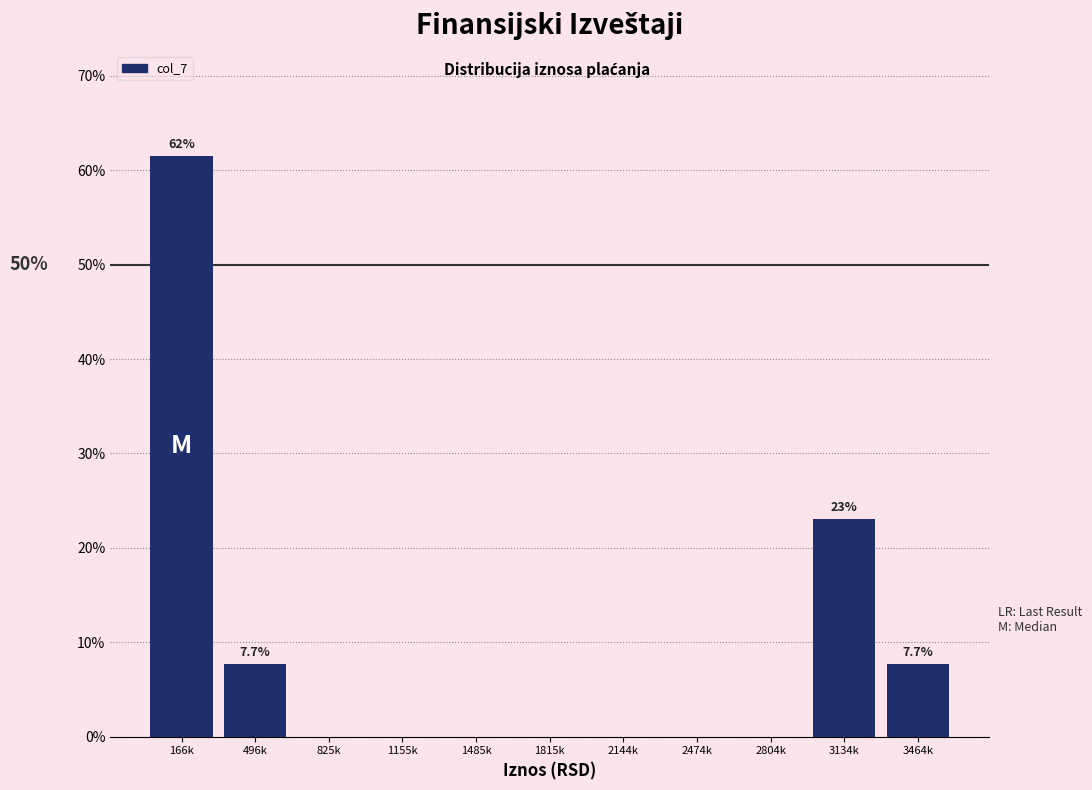

Reading left to right, transcribe all the data shown in this chart.

166k=61.5	496k=7.7	825k=0.0	1155k=0.0	1485k=0.0	1815k=0.0	2144k=0.0	2474k=0.0	2804k=0.0	3134k=23.1	3464k=7.7